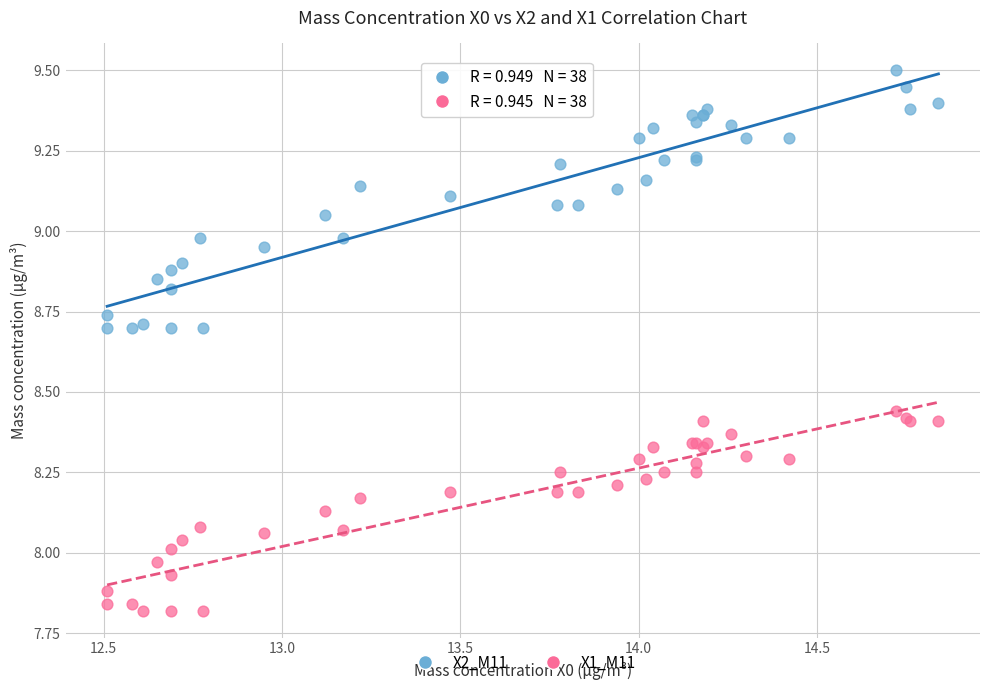

Which series contains the lowest Y value?

X1_M11